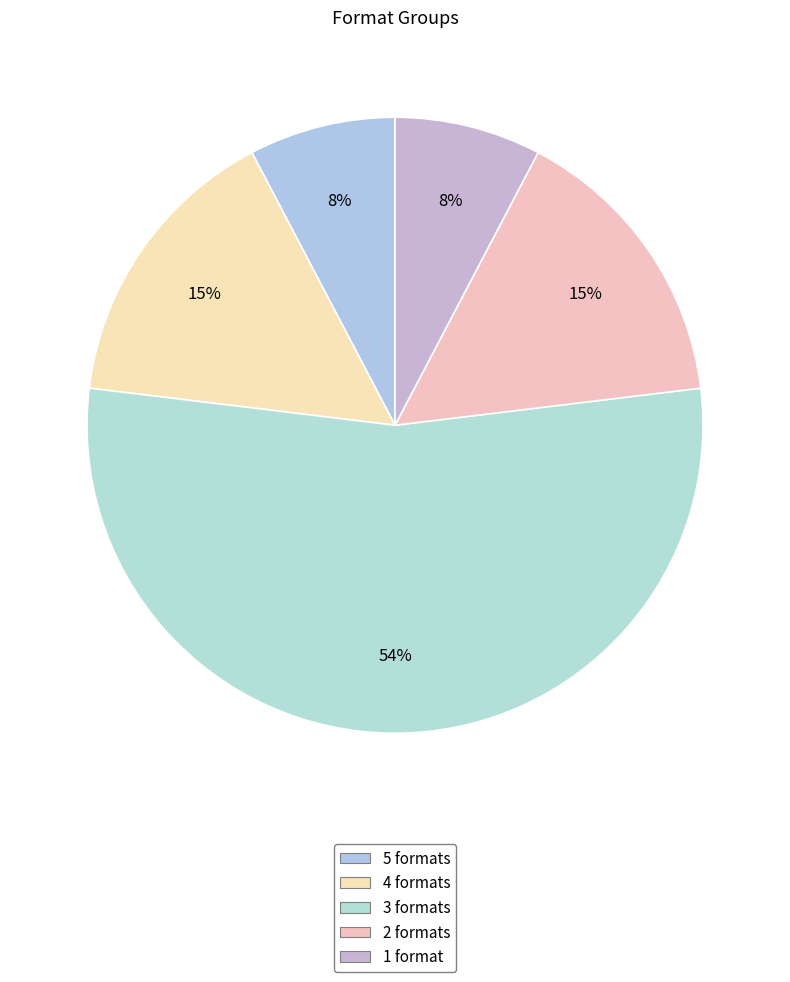

How many segments does this pie chart have?

5